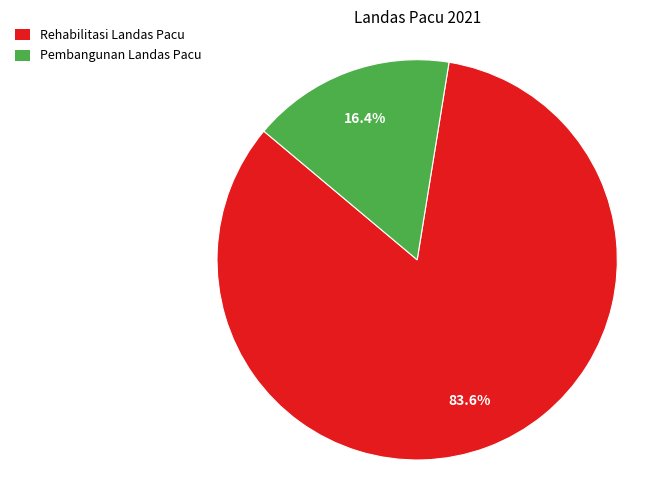

The Pembangunan Landas Pacu slice represents 16% of the pie. True or false?

True